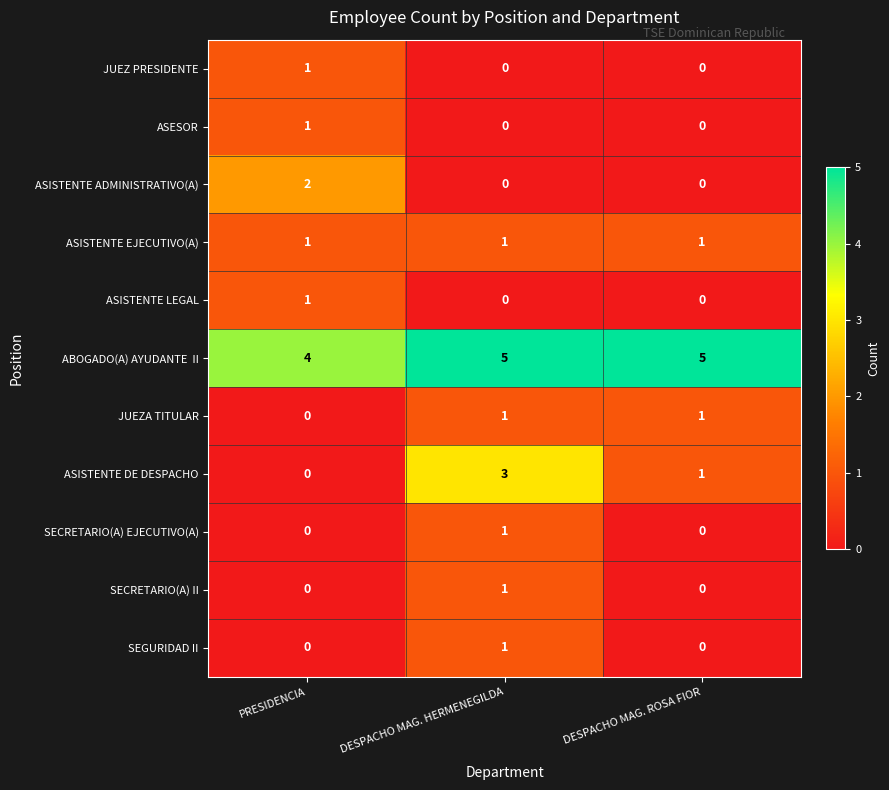

Between DESPACHO MAG. HERMENEGILDA and DESPACHO MAG. ROSA FIOR, which series saw the biggest shift?

ASISTENTE DE DESPACHO